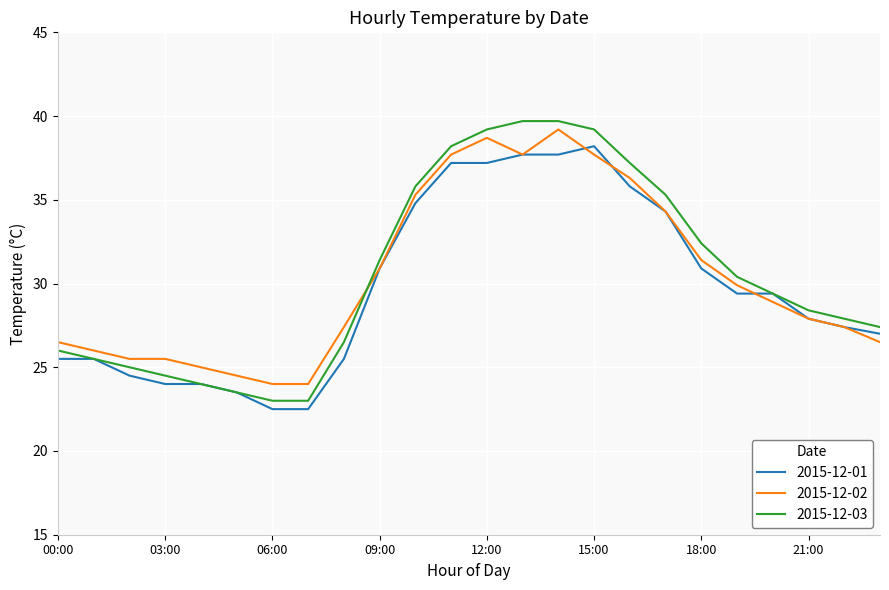

Count the number of categories in the chart.

24